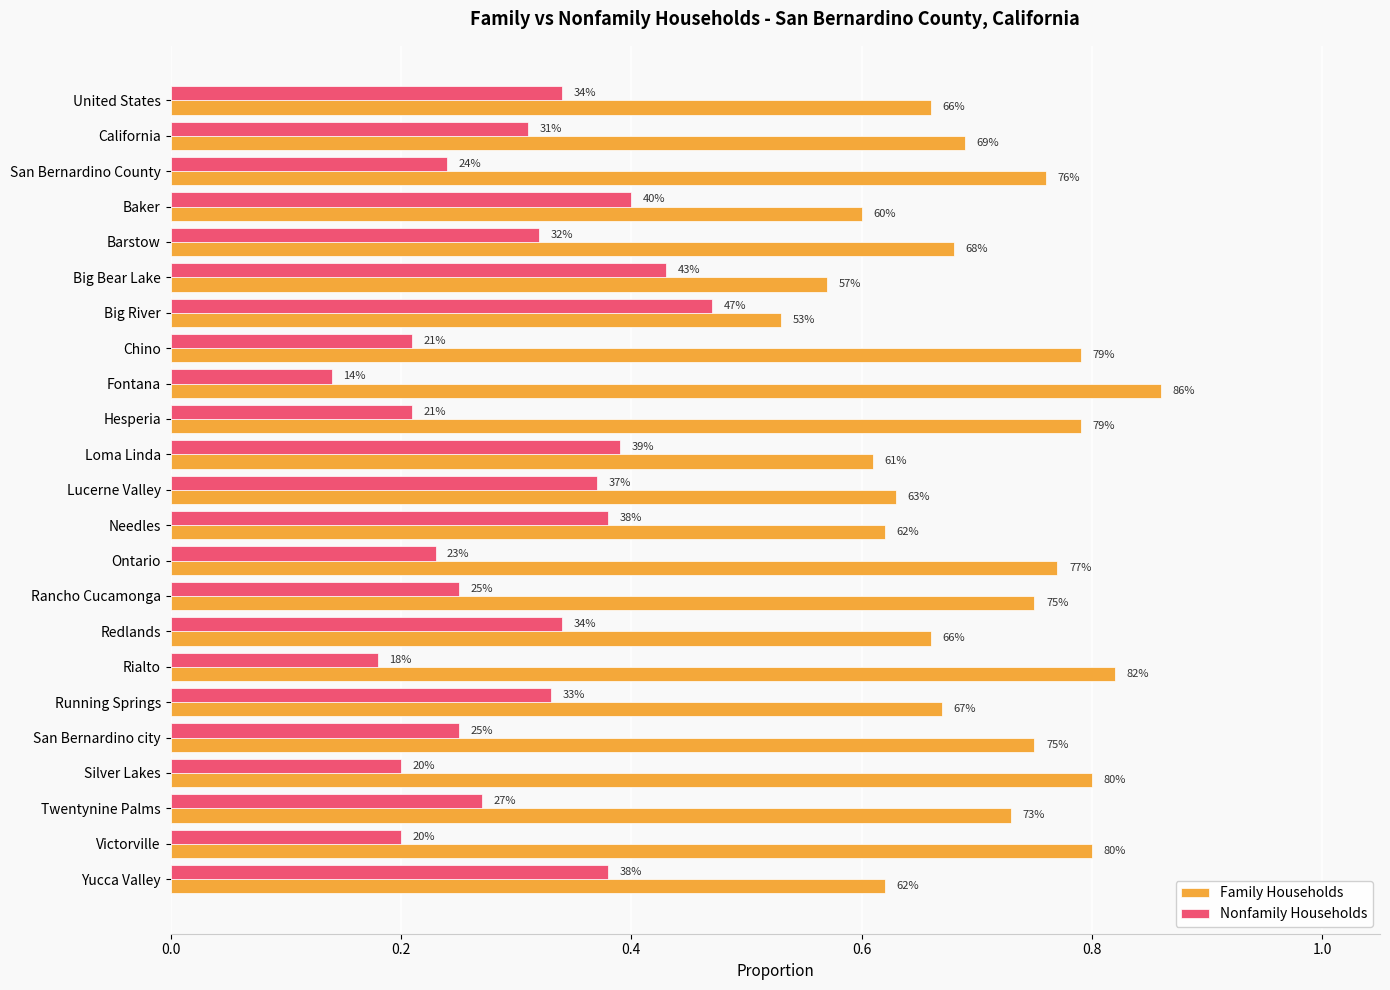

What are all the series names shown in the legend?

Family Households, Nonfamily Households